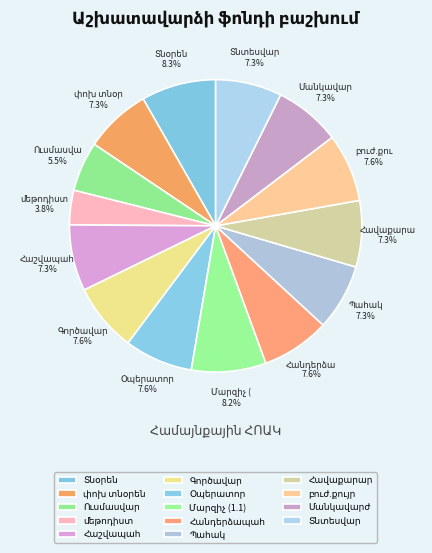

To the nearest percent, what is the average slice percentage?

7%